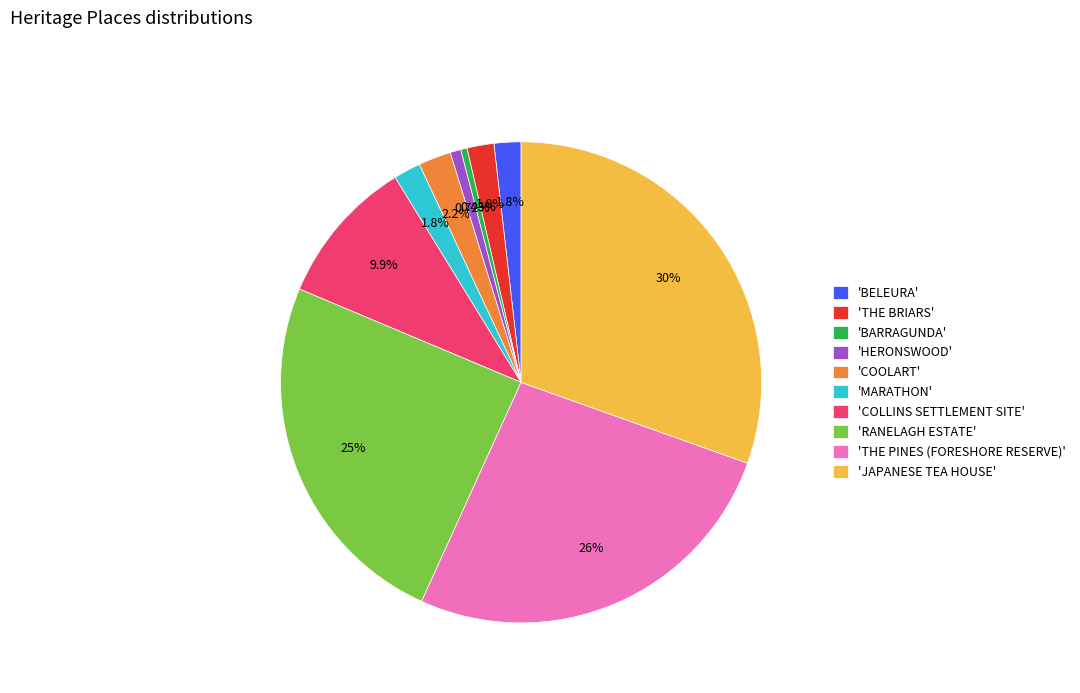

Which has a higher value, 'BARRAGUNDA' or 'RANELAGH ESTATE'?

'RANELAGH ESTATE'